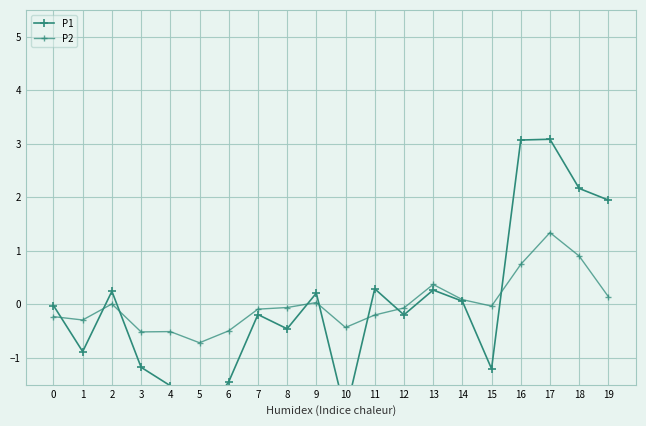

Rank the series by their maximum value, from lowest to highest.

P2, P1